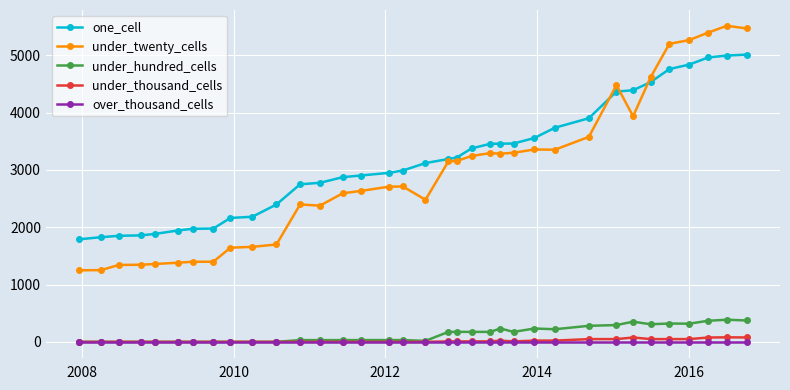

What is the highest value of the under_hundred_cells series?

386